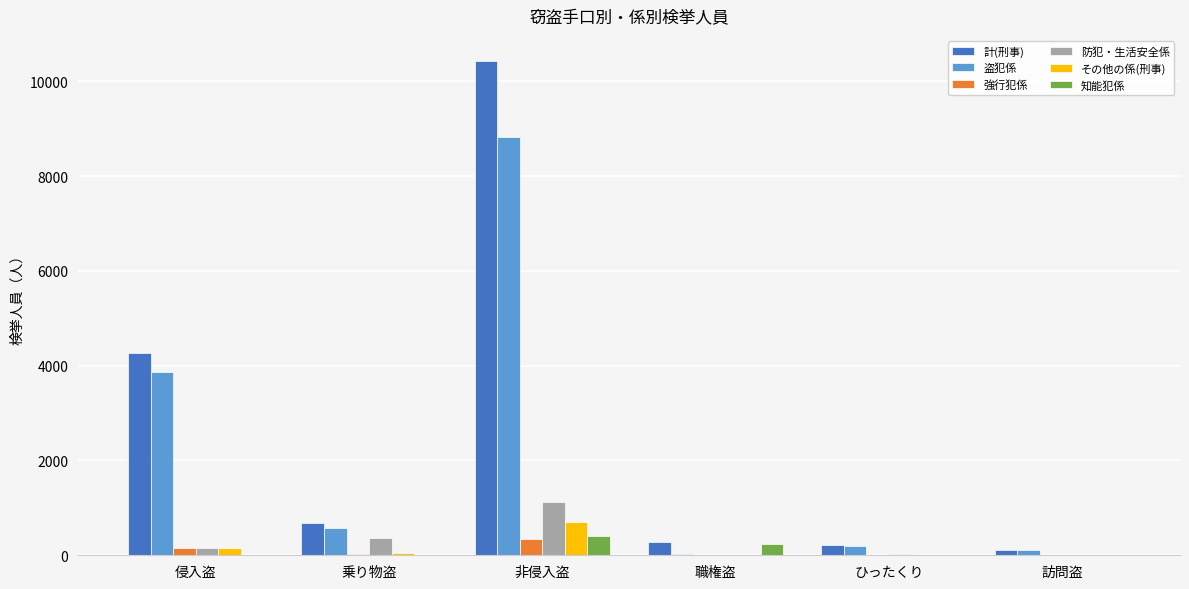

What is the maximum value for 防犯・生活安全係?

1134